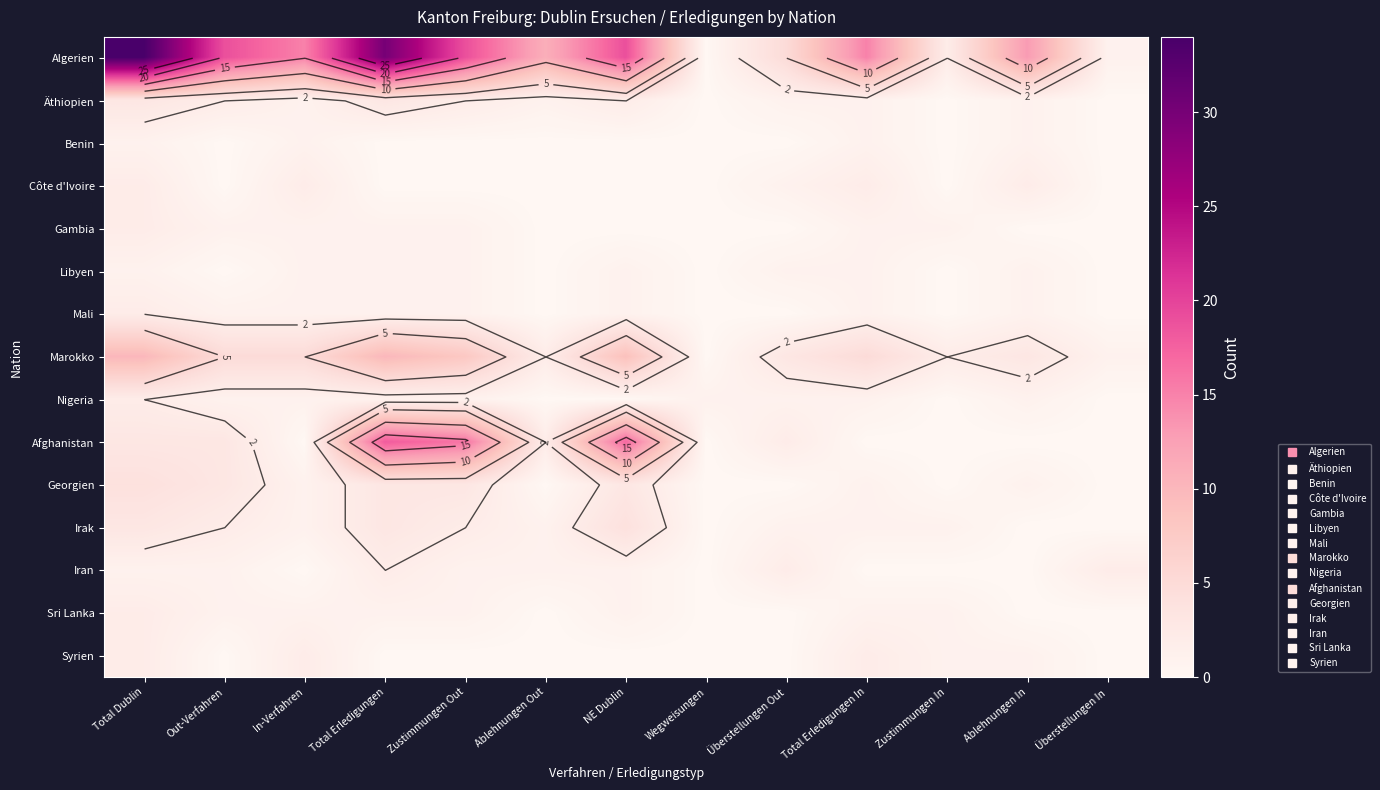

At which category is the sum across all series the highest?

Total Erledigungen